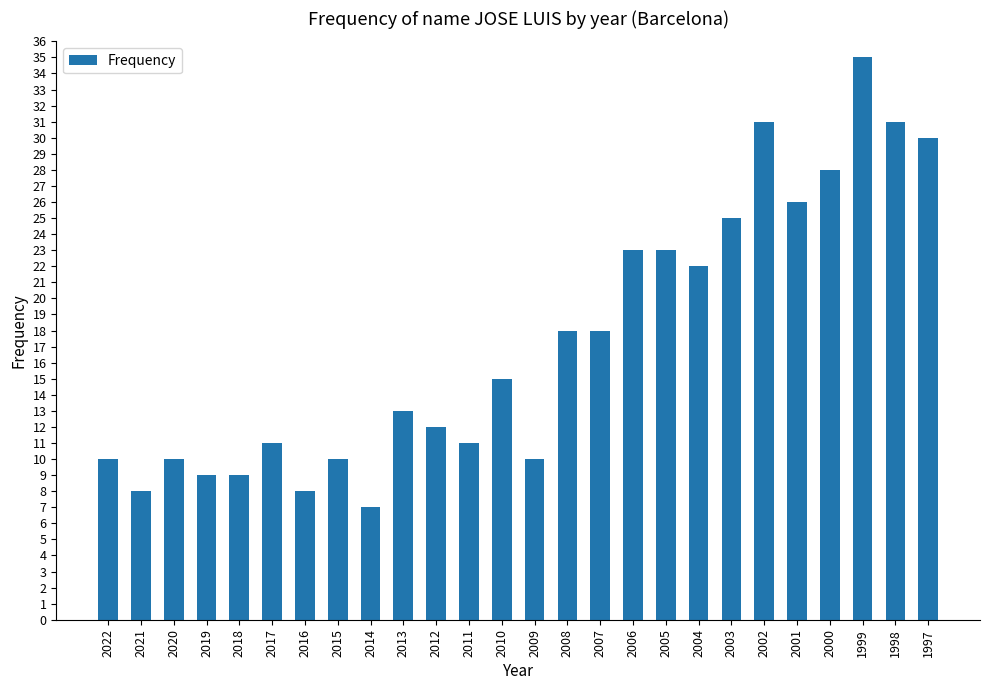

What is the approximate value at 2021, to the nearest 10?

10